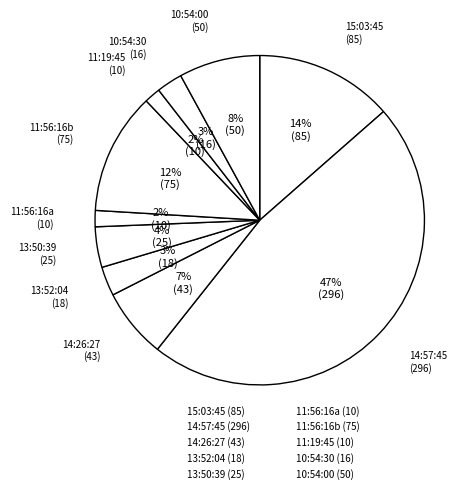

How many slices are in this pie chart?

10